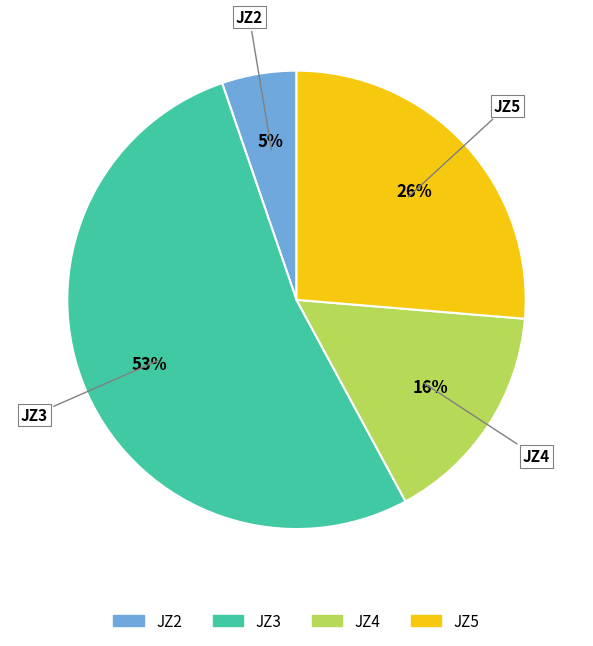

To the nearest percent, what percentage of the pie is JZ2?

5%